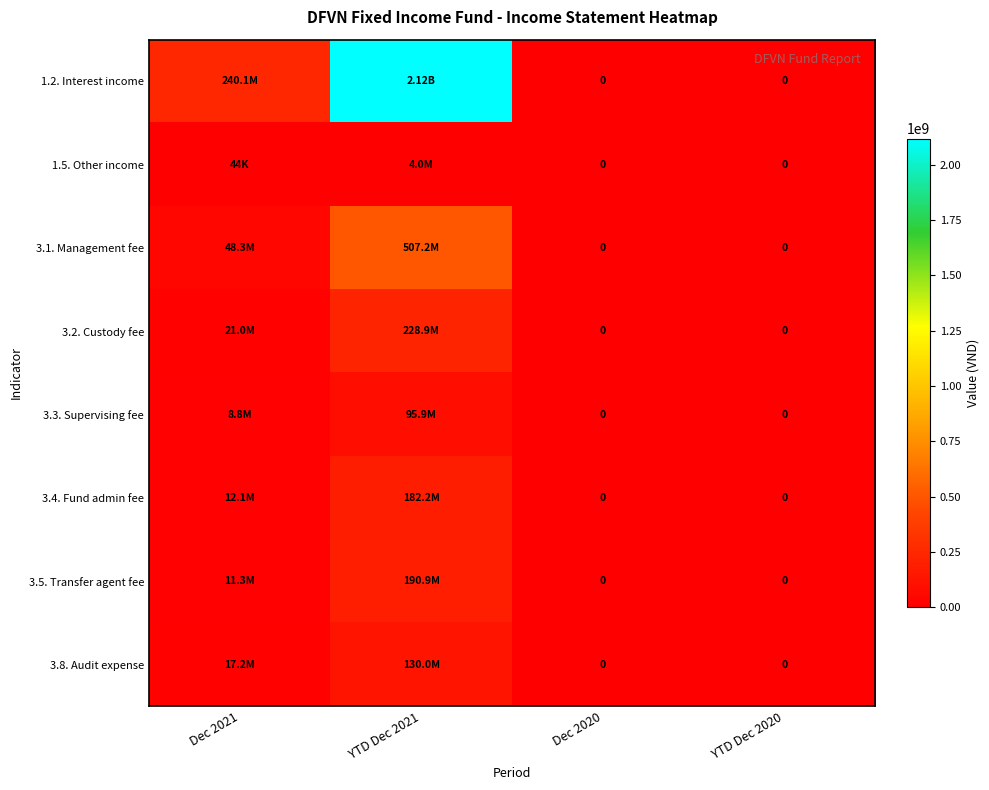

Which has a higher value, YTD Dec 2020 or Dec 2020?

YTD Dec 2020